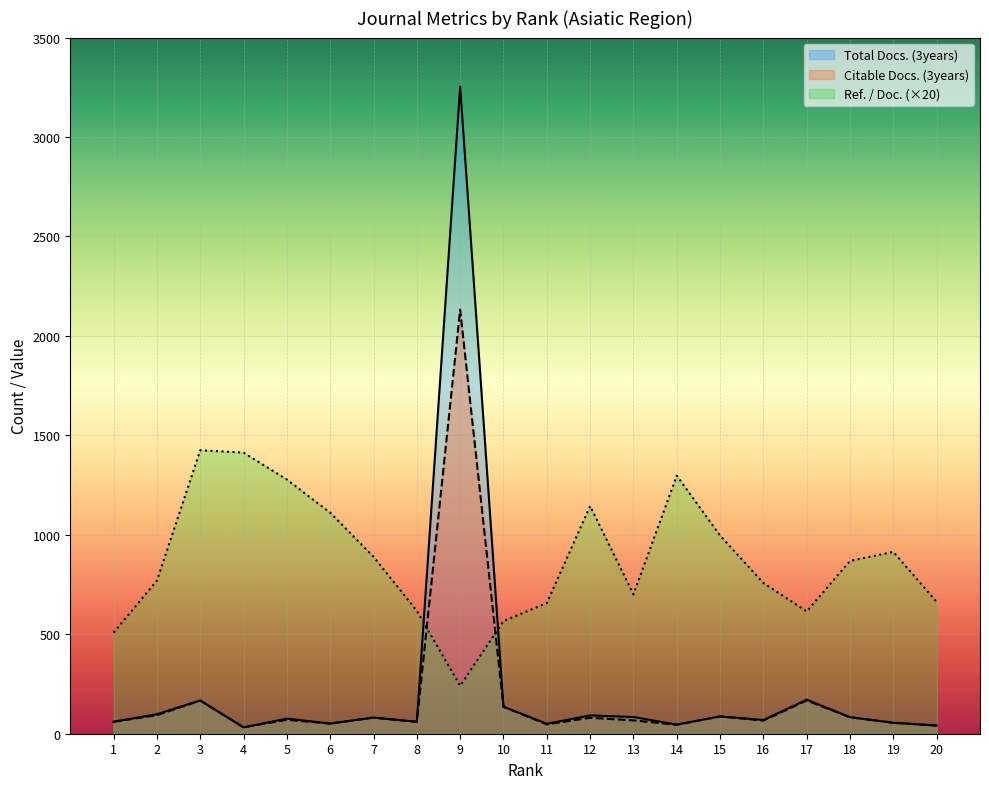

At which category does Total Docs. (3years) reach its first local peak?

3